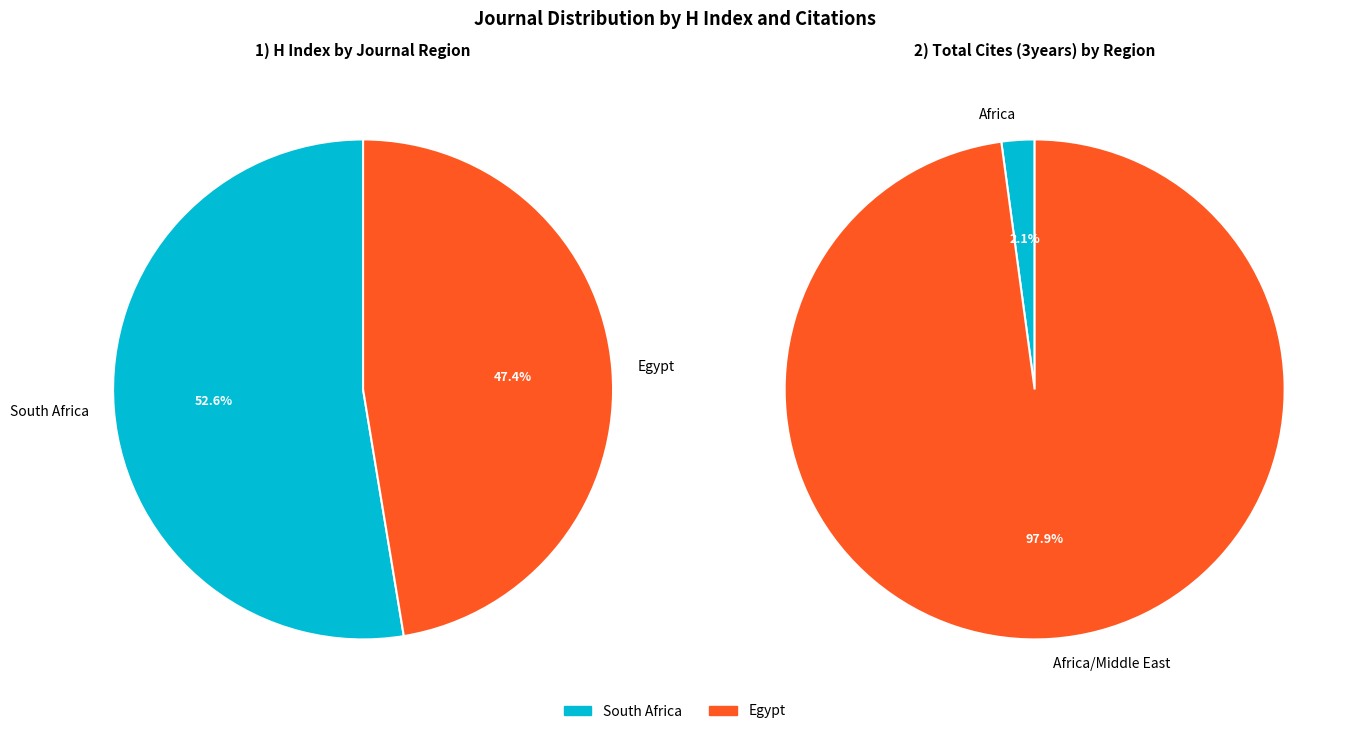

Is it true that African Journal of Neurological Sciences is 11% of the pie?

False